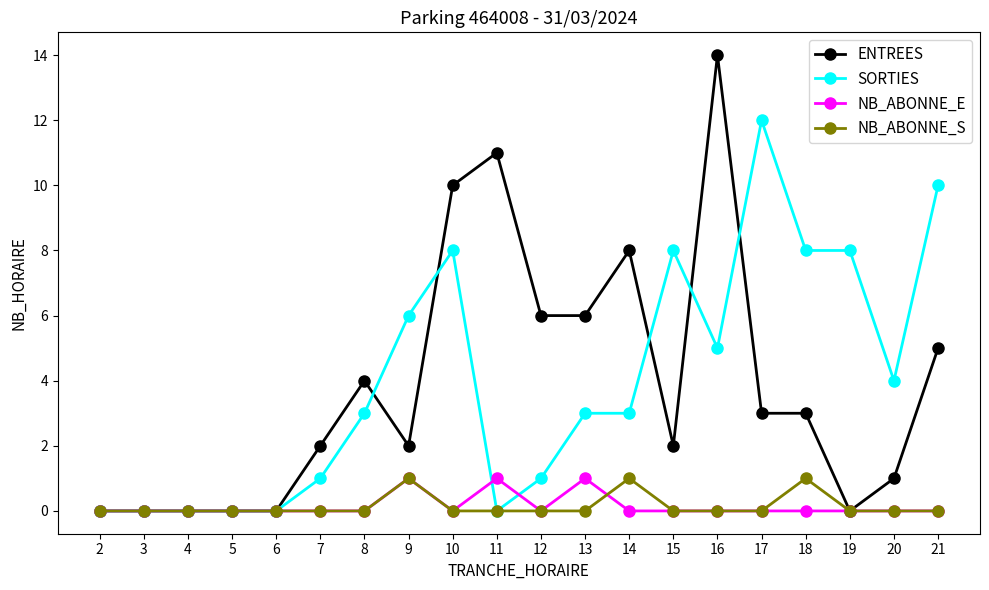

Which series has the widest spread of values?

ENTREES